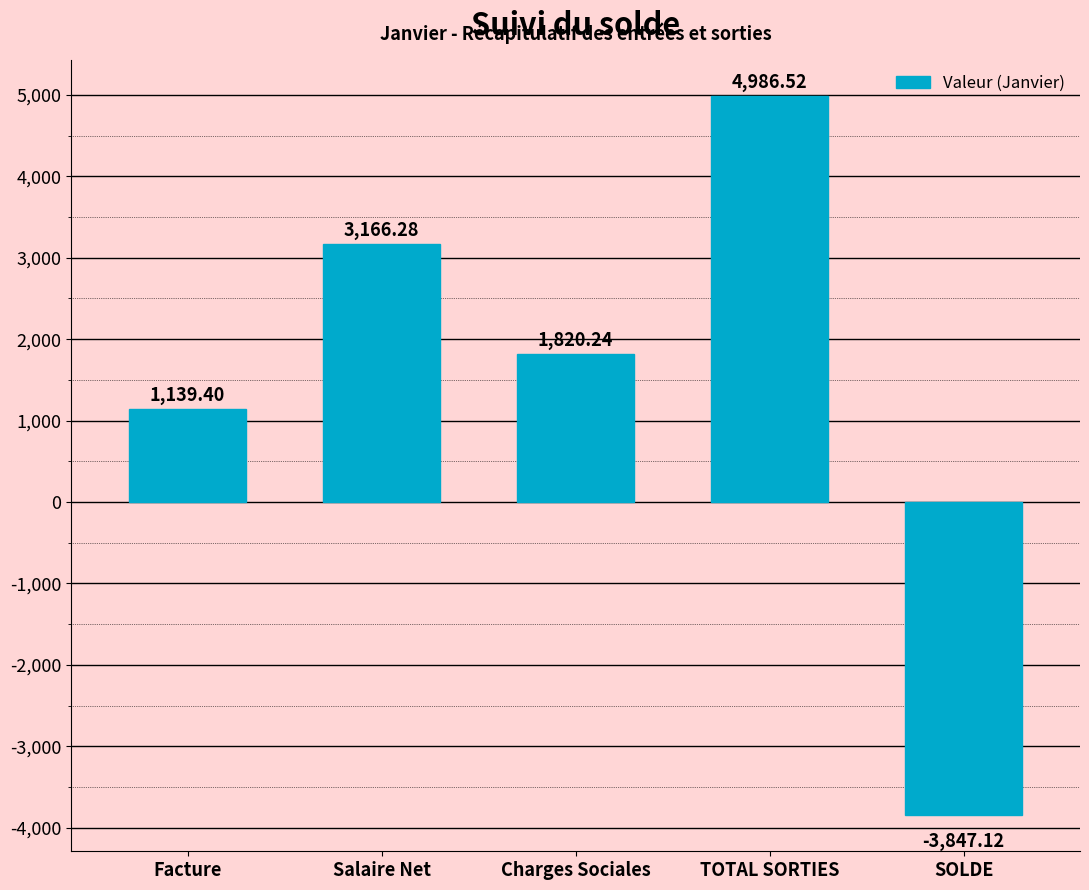

Reading left to right, extract all data points from this chart.

1139.4	3166.3	1820.2	4986.5	-3847.1